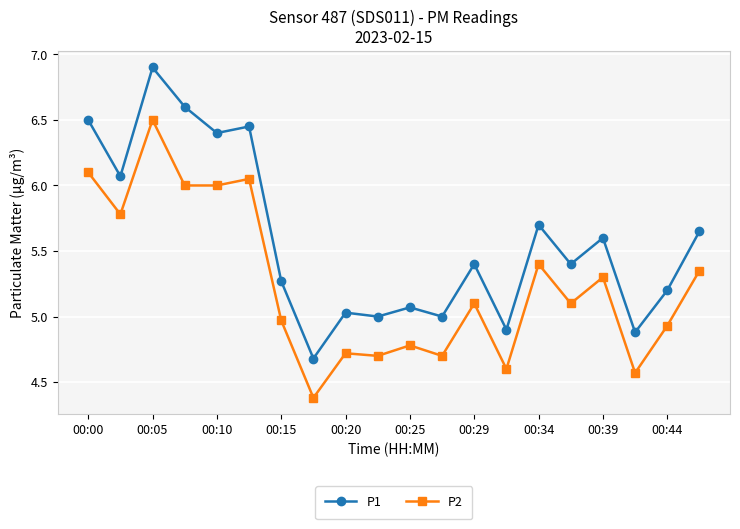

List the series in order of their peak value, lowest first.

P2, P1